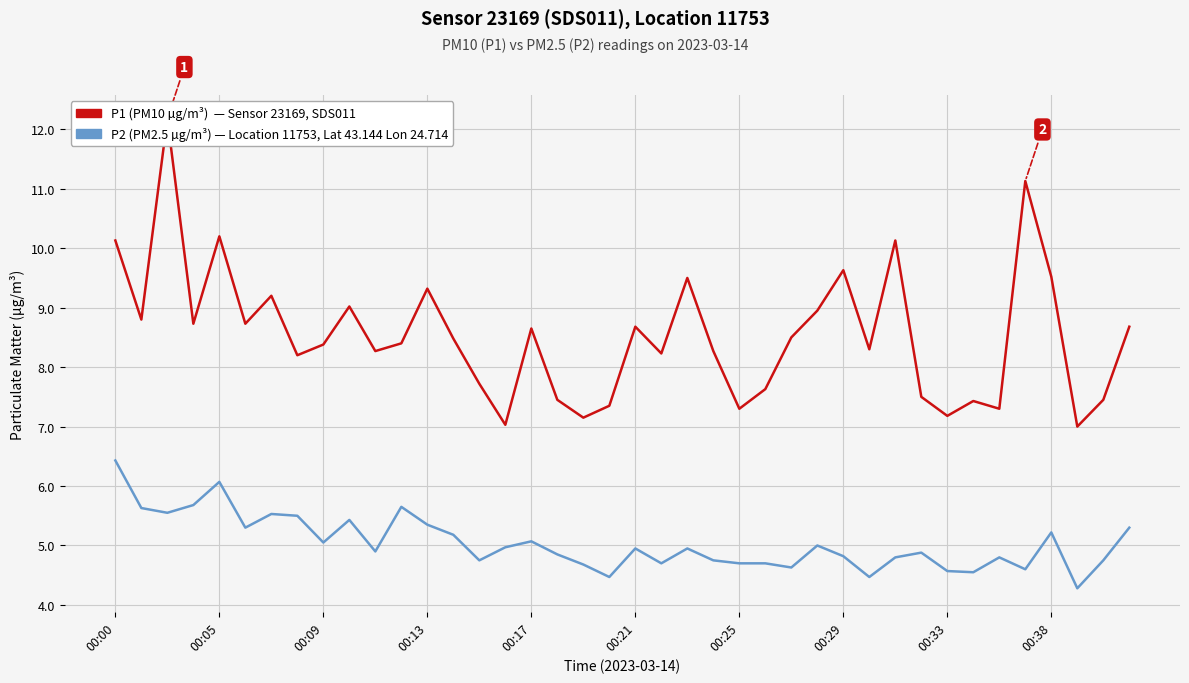

What is the difference between the highest and lowest values at 00:00?

3.7